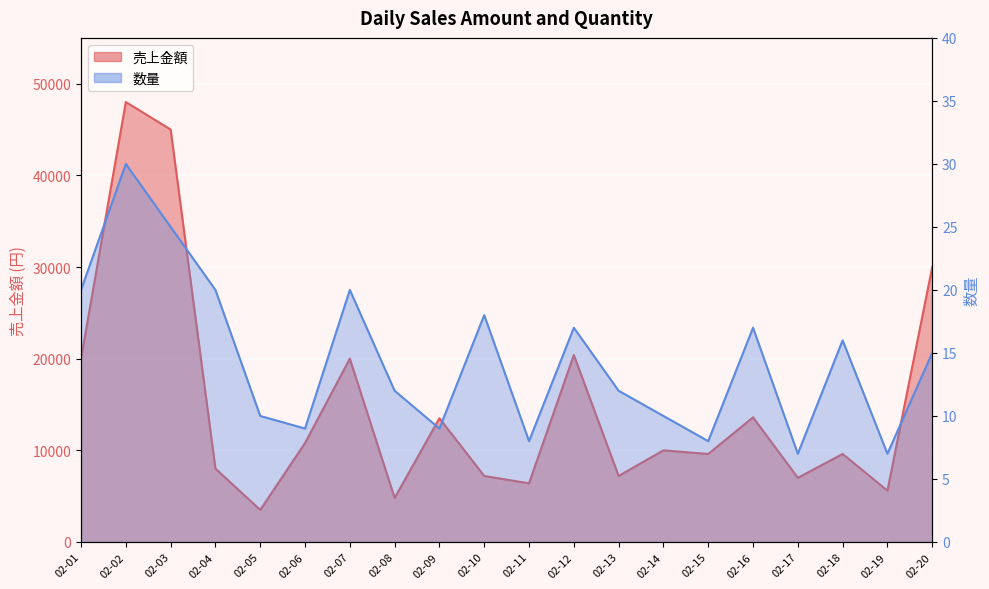

How many interior local valleys does the 数量 series have?

6